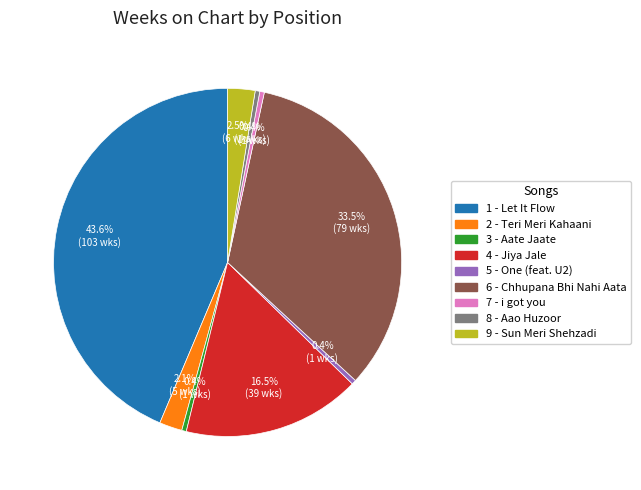

To the nearest percent, what is the difference between the 9 - Sun Meri Shehzadi and 6 - Chhupana Bhi Nahi Aata slice percentages?

31%